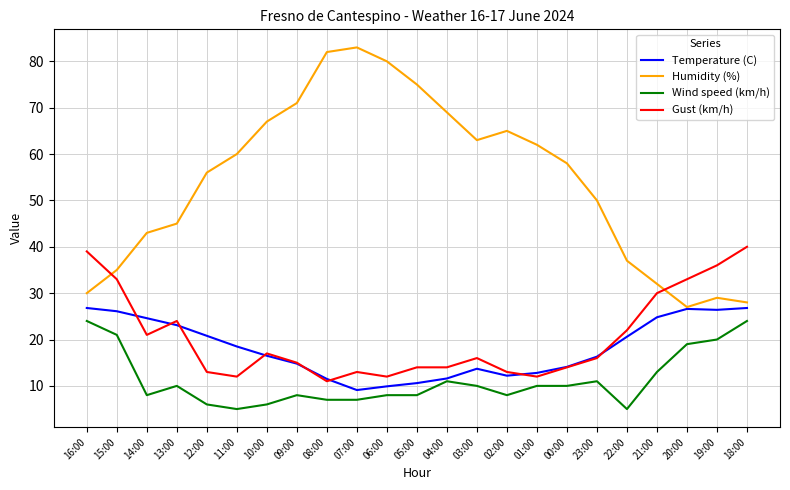

Count the number of data series in this chart.

4